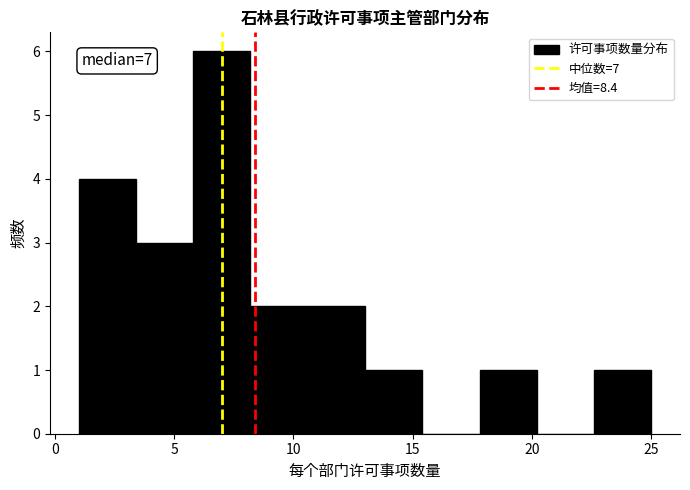

Which range on the x-axis has the tallest bar?

5.8 to 8.2